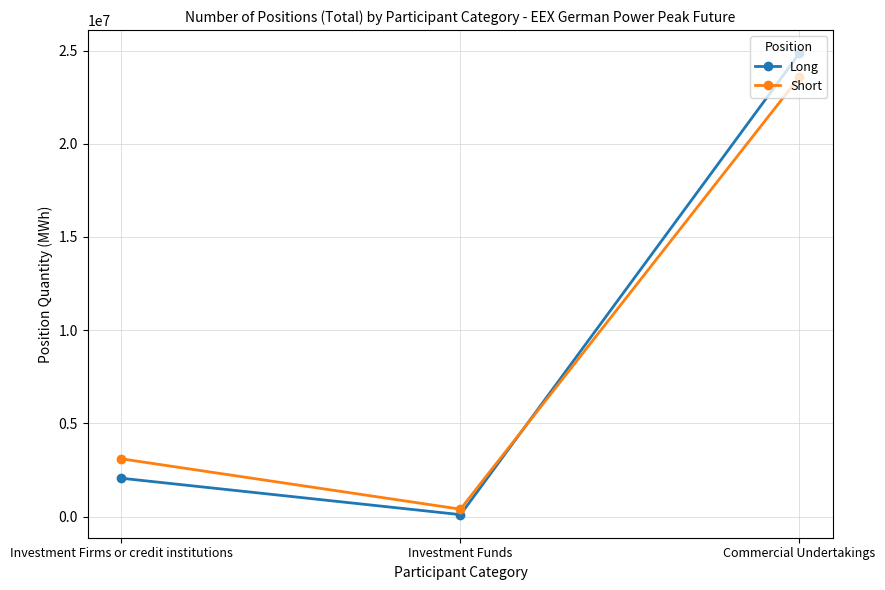

Rank the series by their maximum value, from highest to lowest.

Long, Short